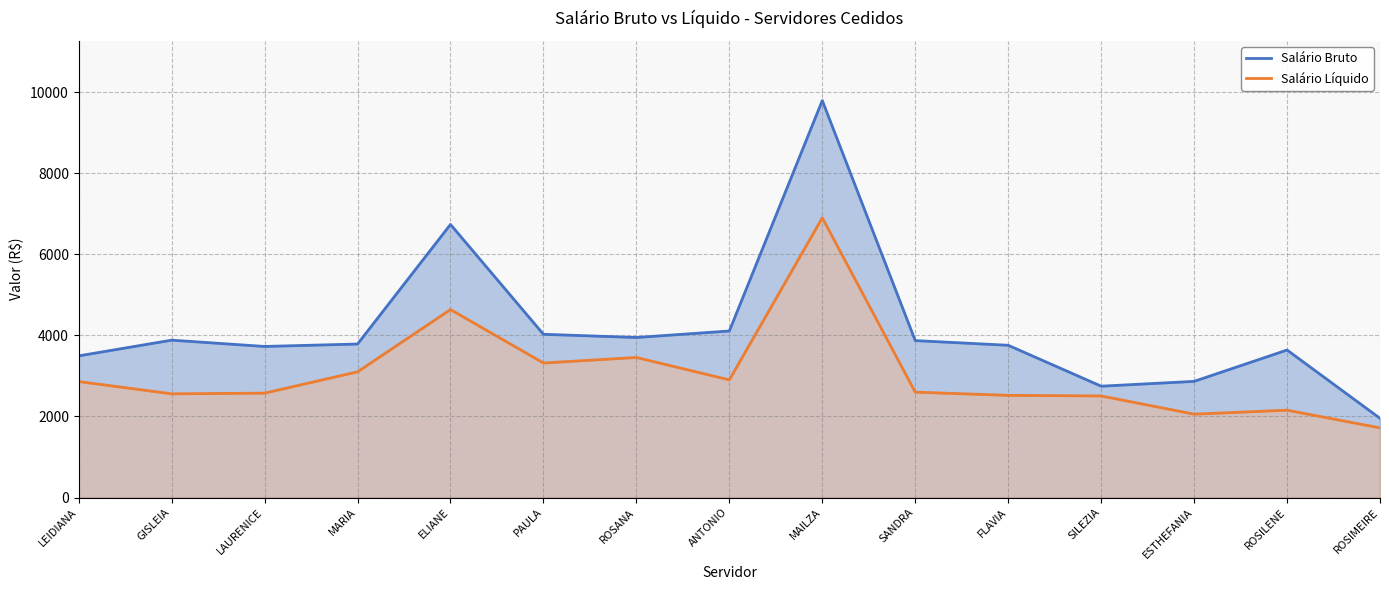

Which series has the largest total across all categories?

Salário Bruto